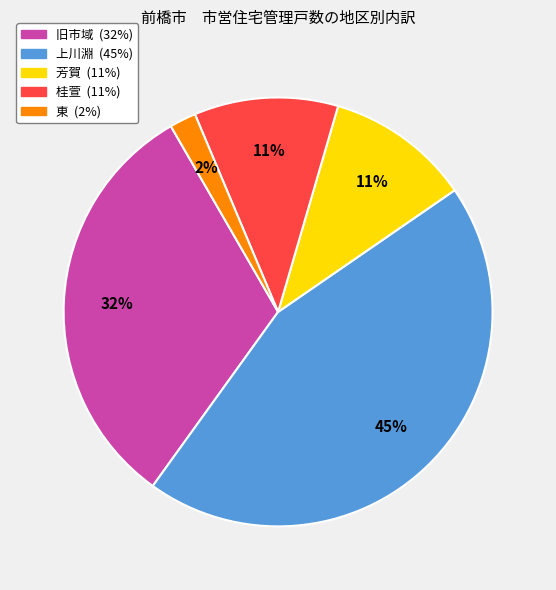

To the nearest percent, what is the average slice percentage?

20%